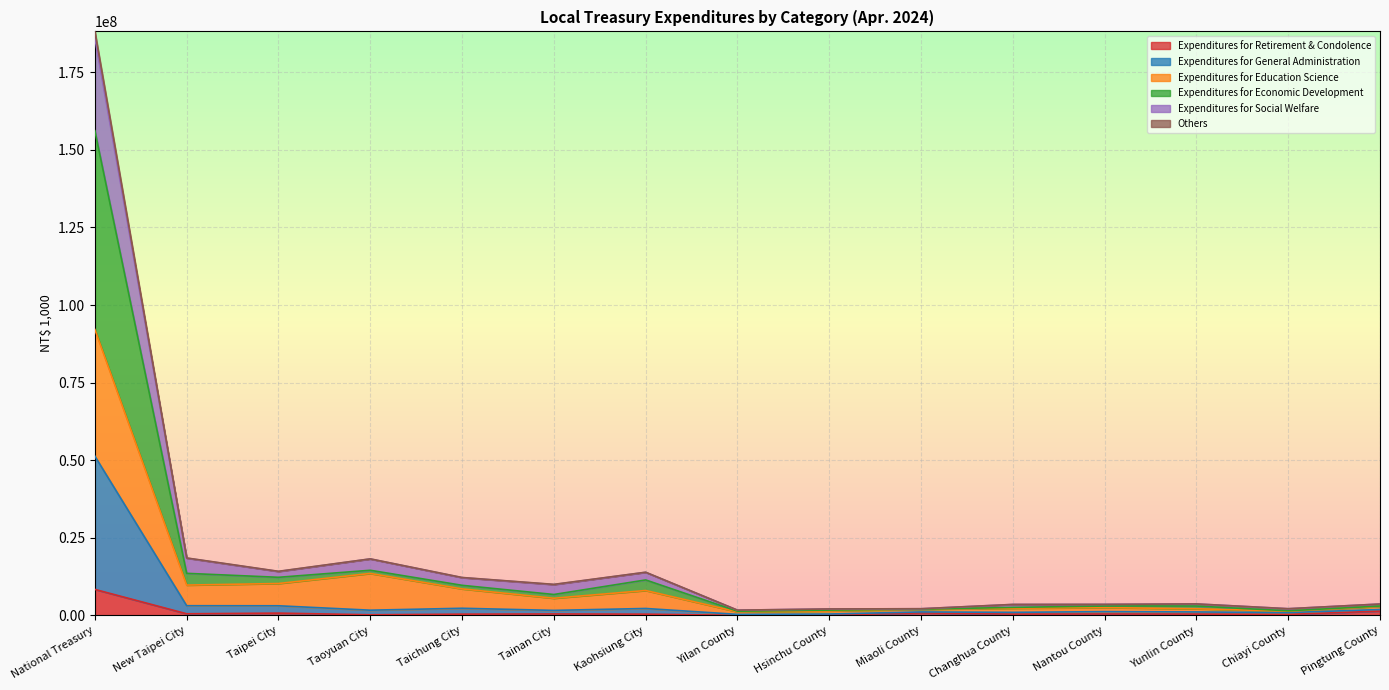

True or false: Expenditures for Economic Development and Others cross at least once.

False